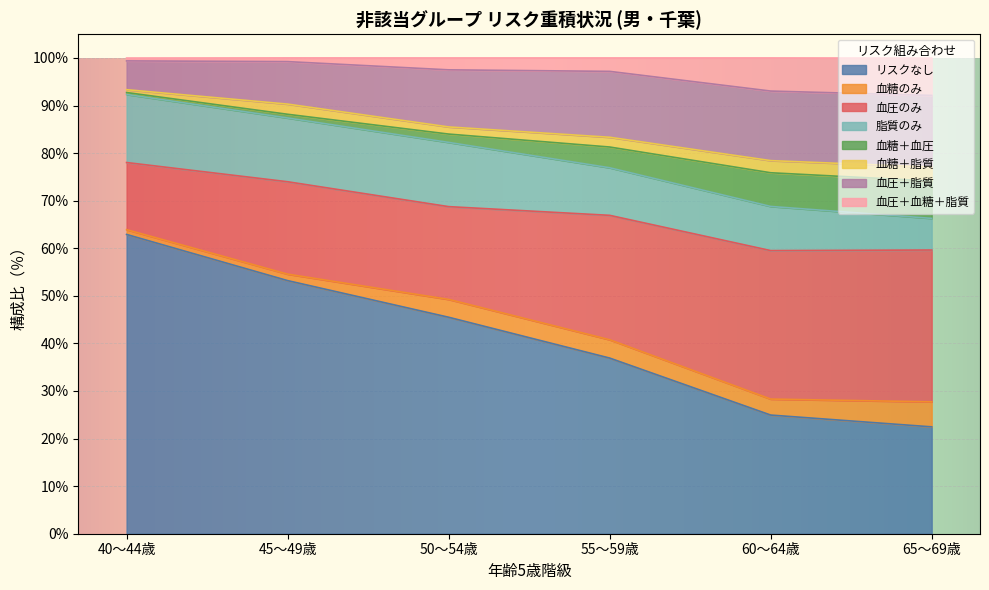

Which label corresponds to the largest value in the chart?

リスクなし